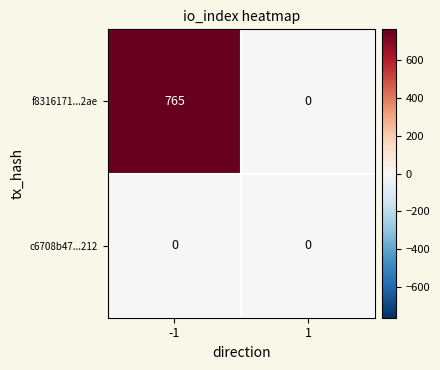

Which series changed the most between -1 and 1?

f8316171...2ae